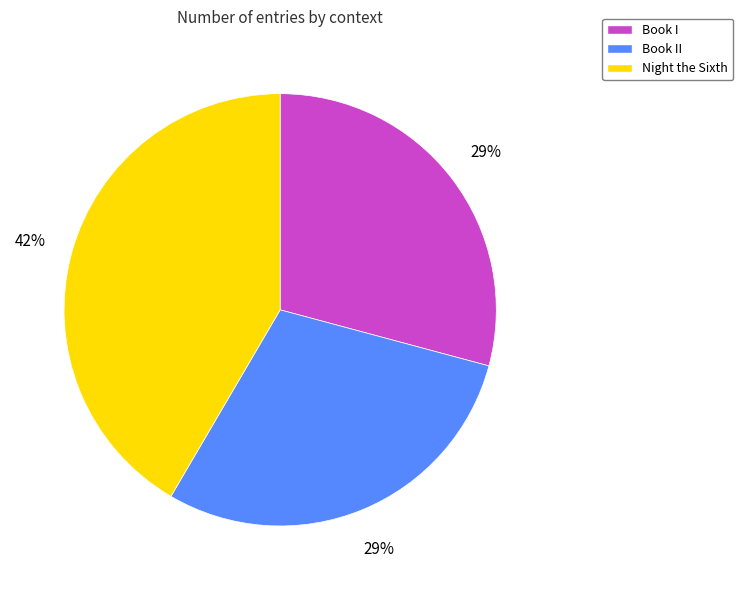

To the nearest percent, what is the average slice percentage?

33%